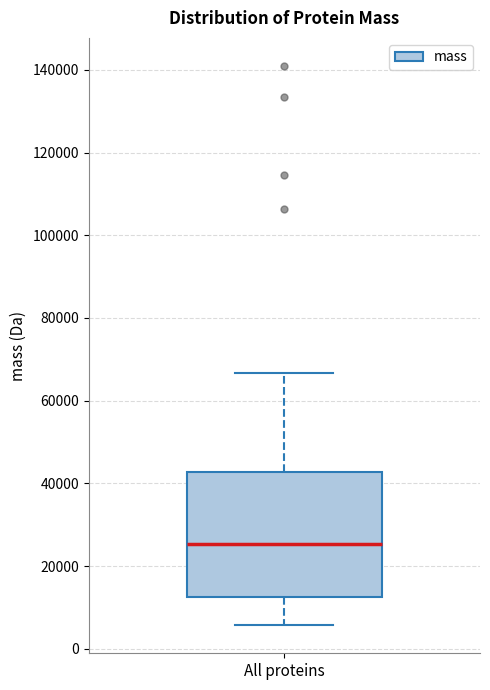

Where does the upper whisker of the box for All proteins end on the y-axis? The values are not printed on the chart, so give them approximately, as read against the axis.

66000